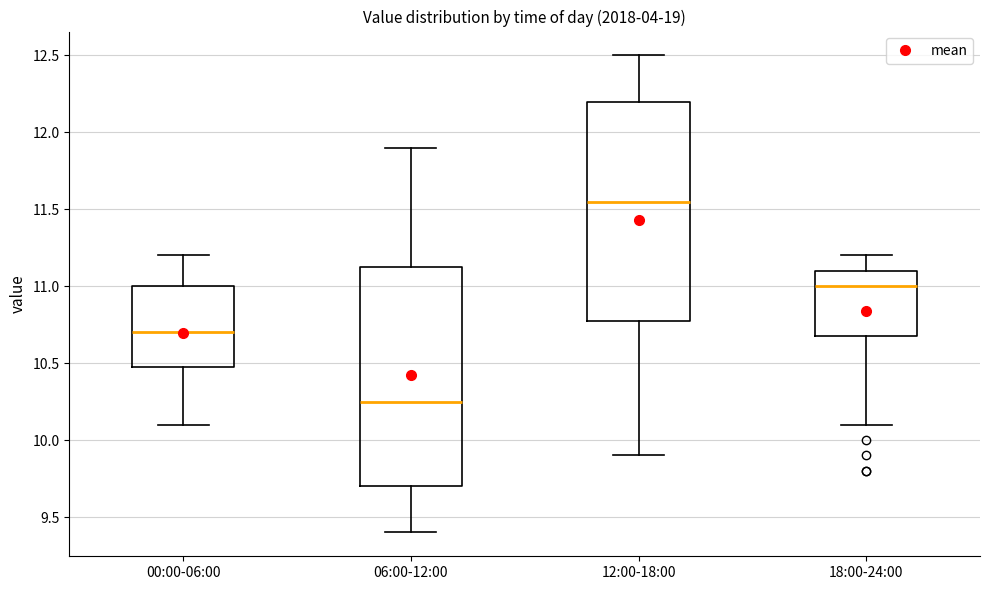

Reading left to right, transcribe this box plot: for each box, give where its median line is, the range the box spans, and where its two whiskers end, as read against the y-axis. The values are not printed on the chart, so give them approximately, as read against the axis.

00:00-06:00: median 10.70, box 10.50 to 11.00, whiskers 10.10 to 11.20
06:00-12:00: median 10.25, box 9.70 to 11.15, whiskers 9.40 to 11.90
12:00-18:00: median 11.55, box 10.80 to 12.20, whiskers 9.90 to 12.50
18:00-24:00: median 11.00, box 10.70 to 11.10, whiskers 10.10 to 11.20